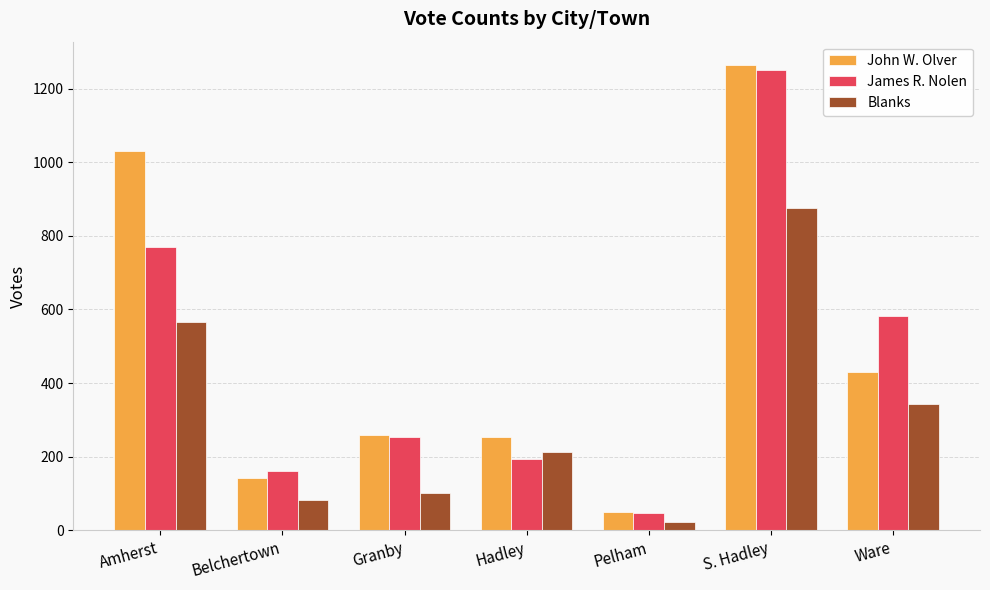

True or false: James R. Nolen has a value of 47 at Pelham.

True